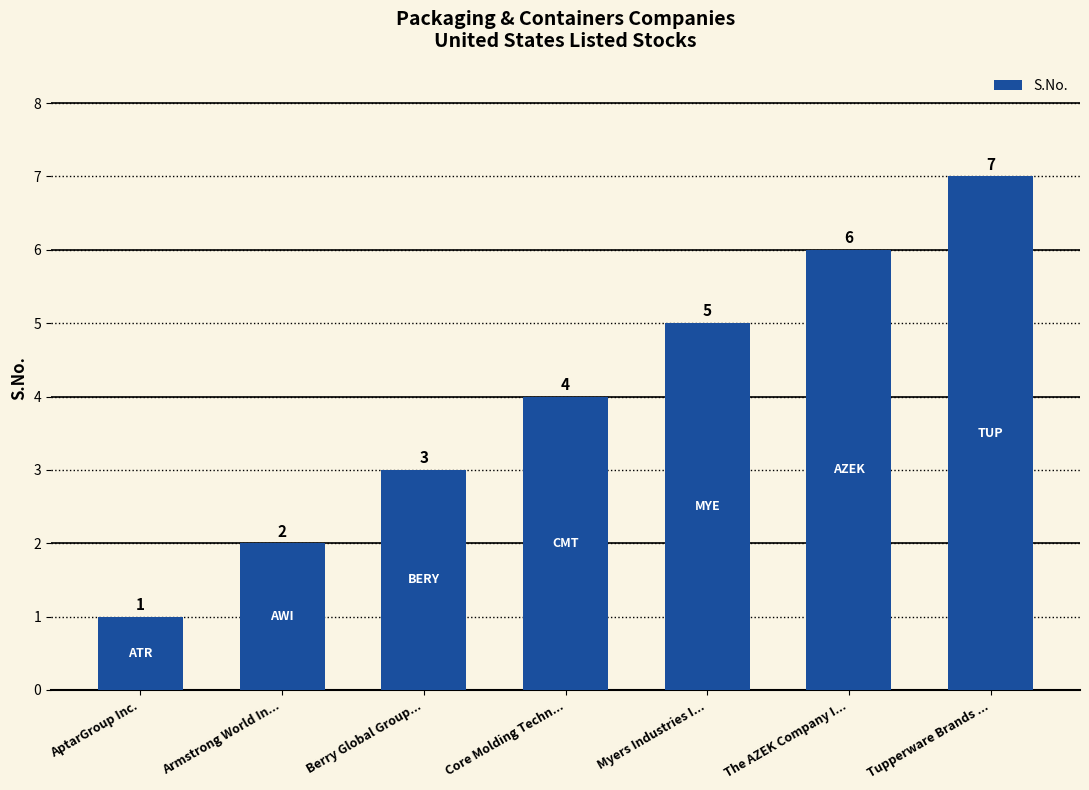

What is the minimum value shown in the chart?

1